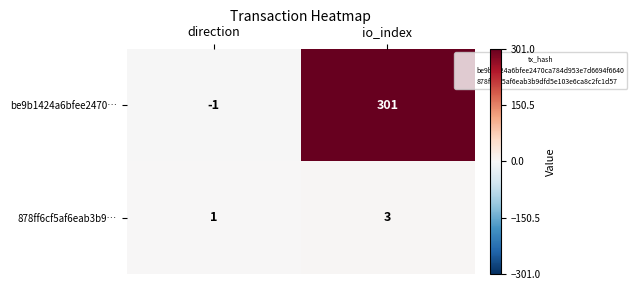

Between direction and io_index, which series saw the biggest shift?

be9b1424a6bfee2470…